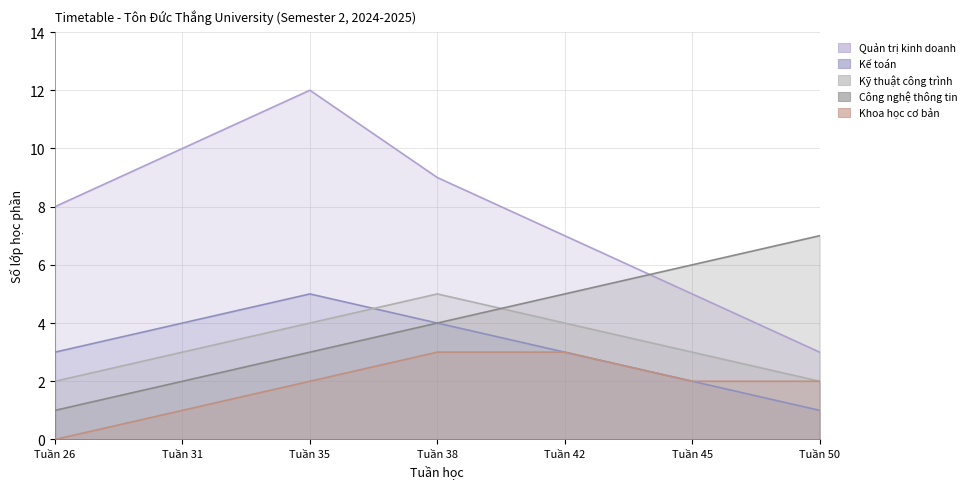

What is the maximum value shown in the chart?

12